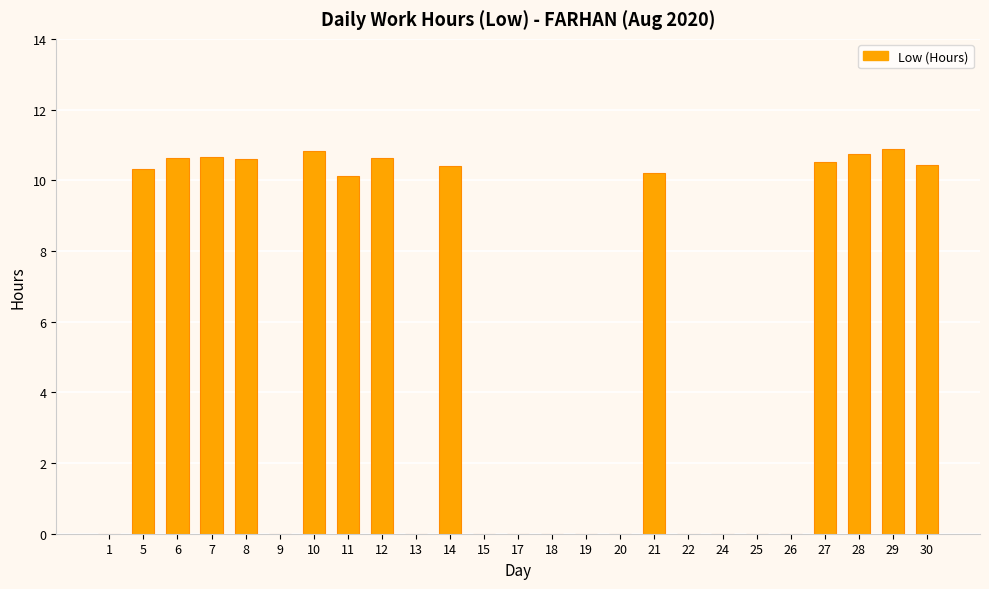

Are the bars grouped side by side (vs. stacked)?

No